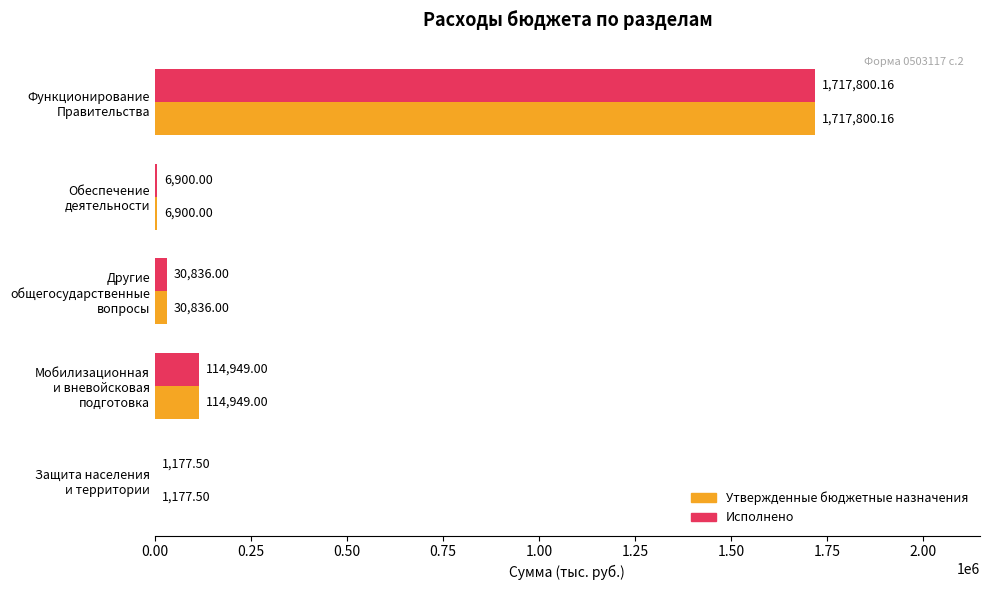

What is the sum of all Утвержденные бюджетные назначения values?

1871662.7